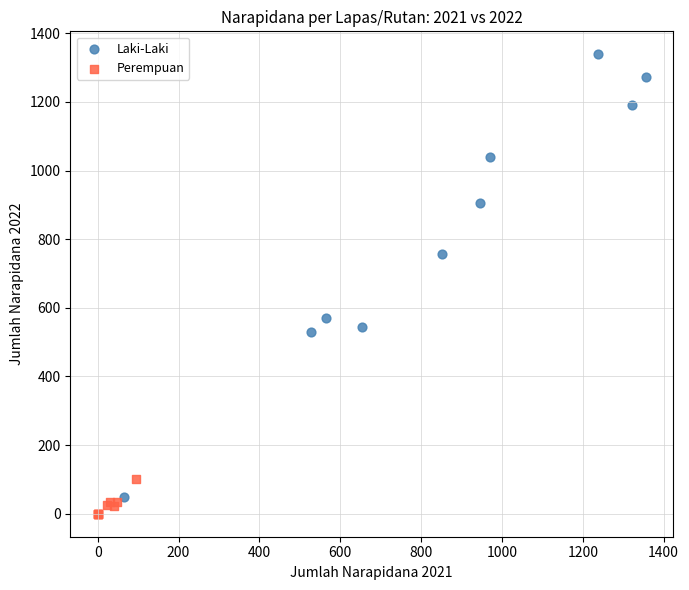

What are all the series names shown in the legend?

Laki-Laki, Perempuan